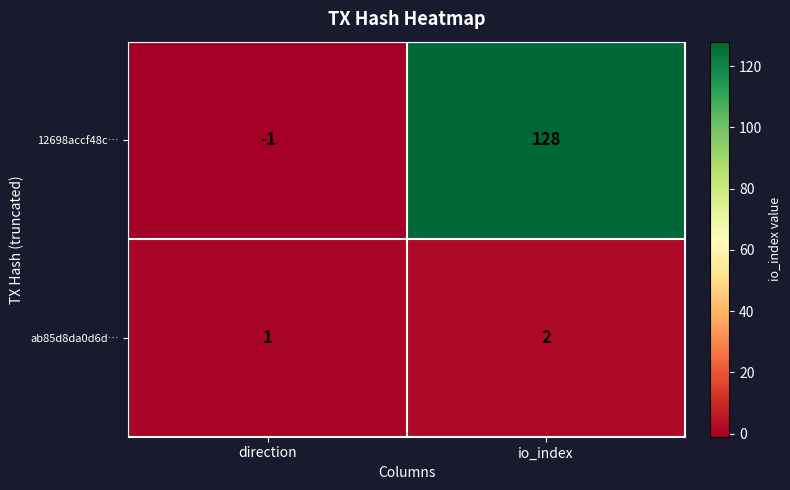

What is the approximate value of 12698accf48c… at io_index, to the nearest 5?

130